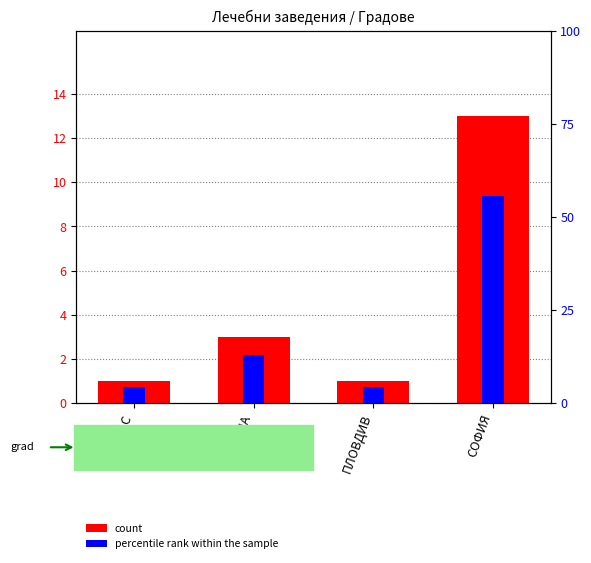

What is the label of the 4th bar from the left?

СОФИЯ